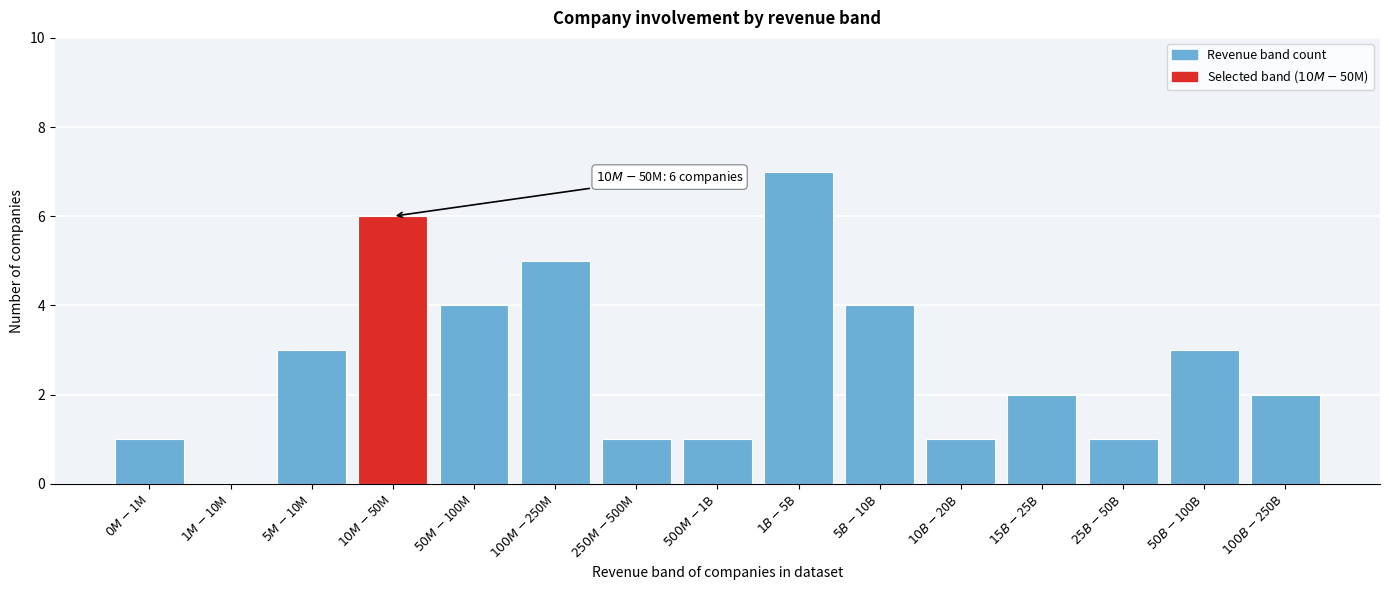

What is the sum of all values?

41